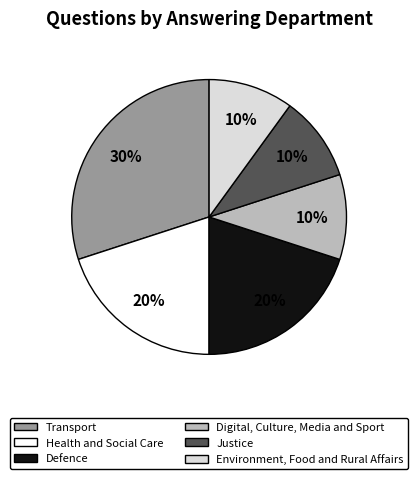

What percentage is the Transport slice, to the nearest percent?

30%